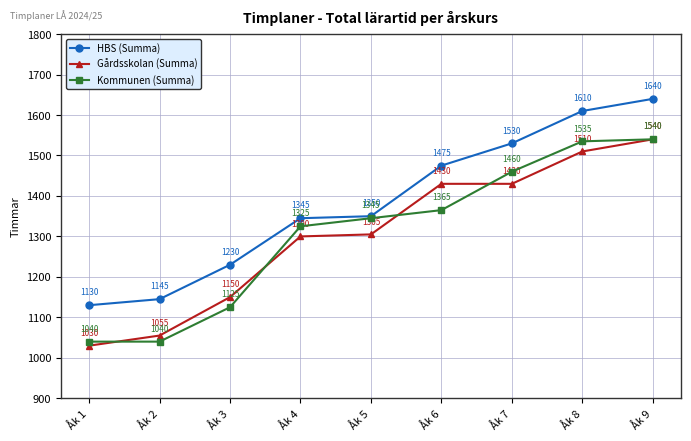

The Kommunen (Summa) series shows 1125 at Åk 3. True or false?

True